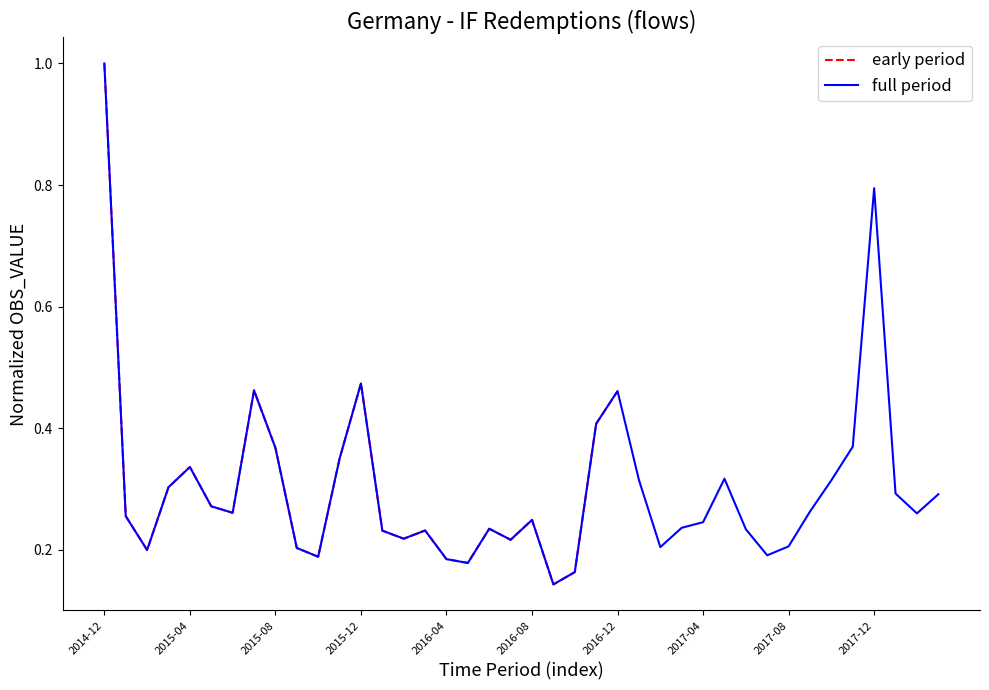

Rank the categories by value from highest to lowest.

2014-12, 2017-12, 2015-12, 2015-07, 2016-12, 2016-11, 2017-11, 2015-08, 2015-11, 2015-04, 2017-05, 2017-01, 2017-10, 2015-03, 2018-01, 2018-03, 2015-05, 2017-09, 2015-06, 2018-02, 2015-01, 2016-08, 2017-04, 2017-03, 2016-06, 2017-06, 2016-03, 2016-01, 2016-02, 2016-07, 2017-08, 2017-02, 2015-09, 2015-02, 2017-07, 2015-10, 2016-04, 2016-05, 2016-10, 2016-09